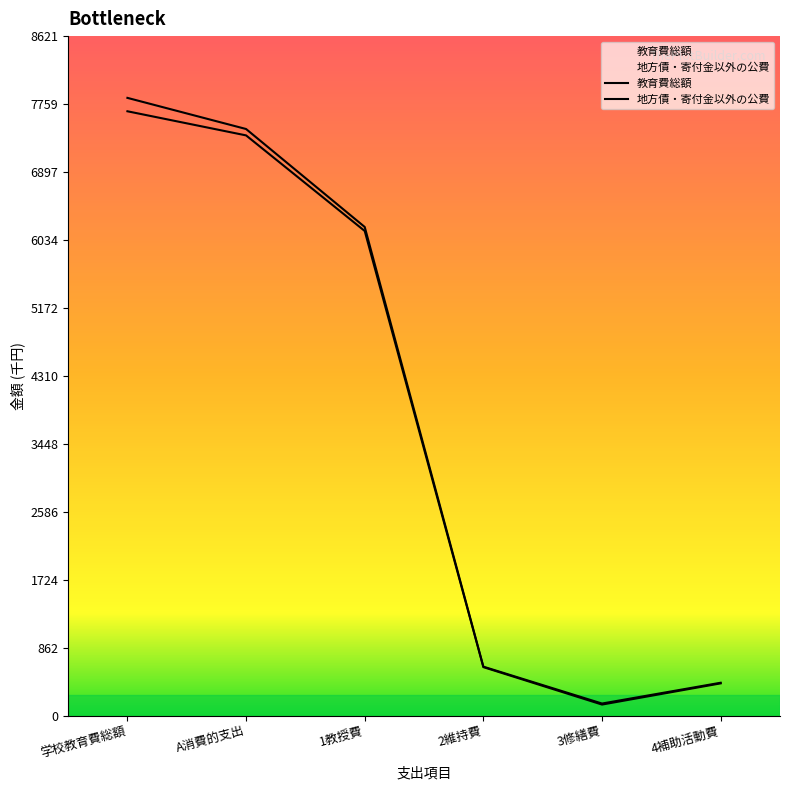

Rank the series at 4補助活動費 from lowest to highest value.

地方債・寄付金以外の公費, 教育費総額